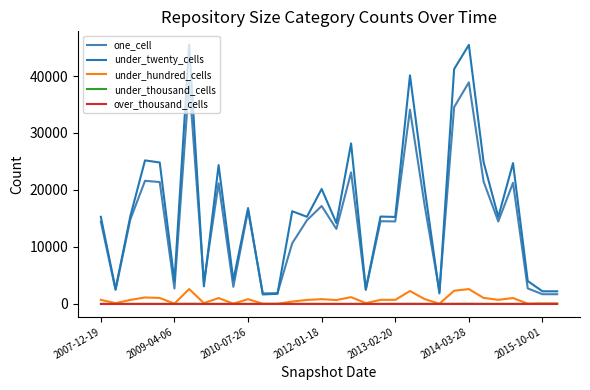

What is the sum of all under_hundred_cells values?

24513